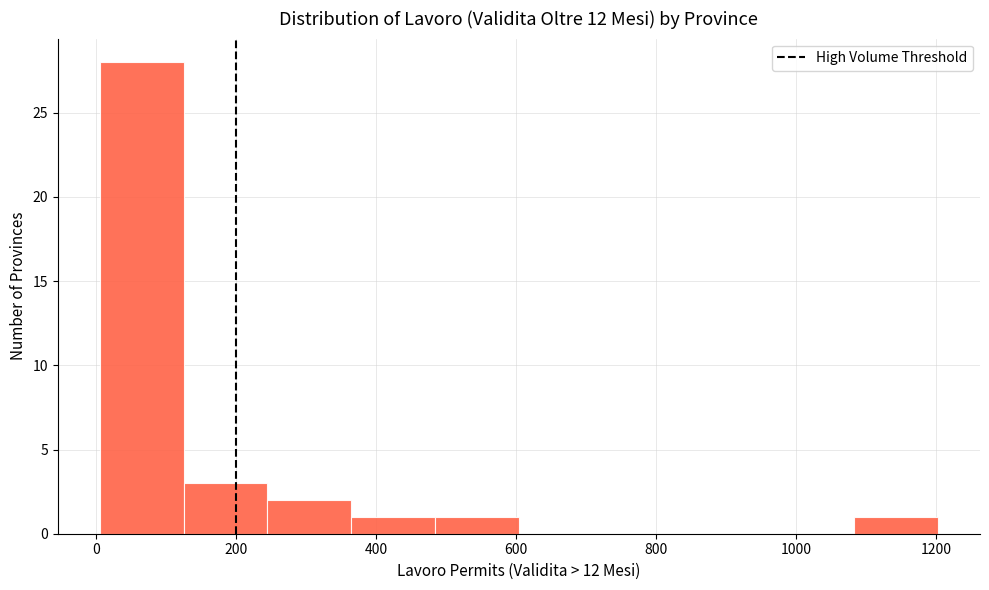

What is the height of the bar covering 240 to 360 on the x-axis? Neither the bar edges nor the heights are printed on the chart, so give them approximately, as read against the axes.

2